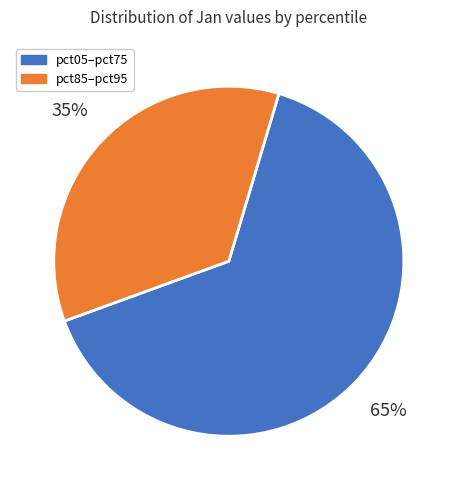

How many segments does this pie chart have?

2